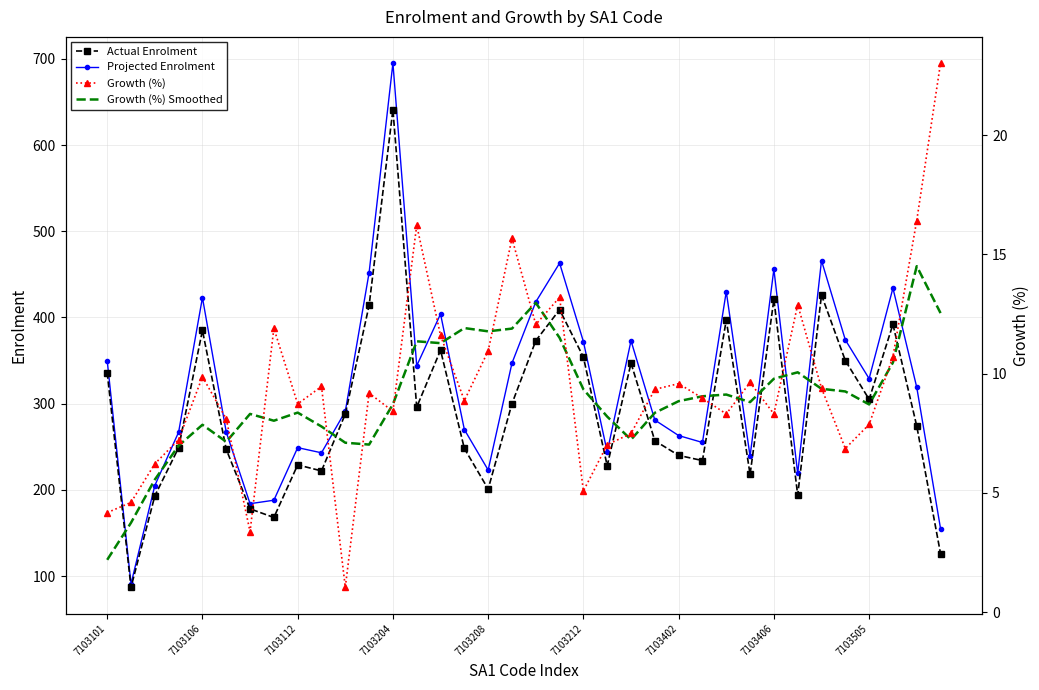

What is the approximate value of Actual Enrolment at 7103204?

641